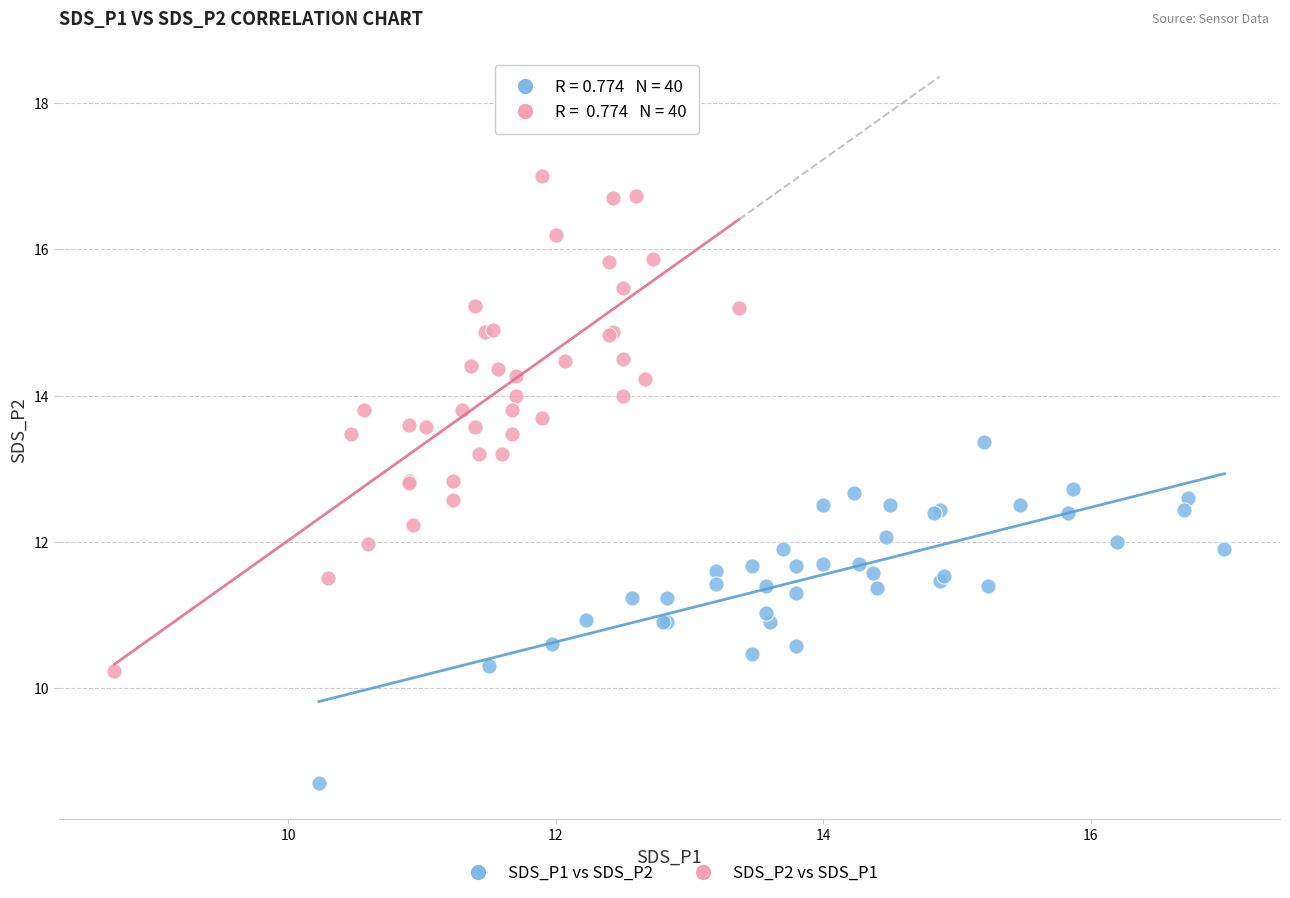

Which series has the widest spread of Y values?

SDS_P2 vs SDS_P1